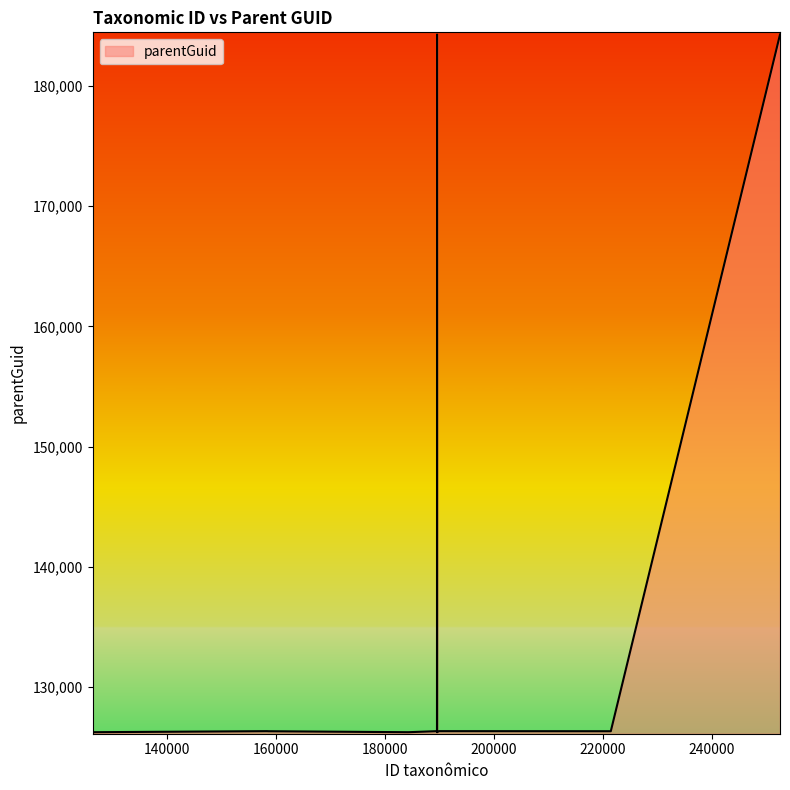

What is the minimum value shown in the chart?

126234